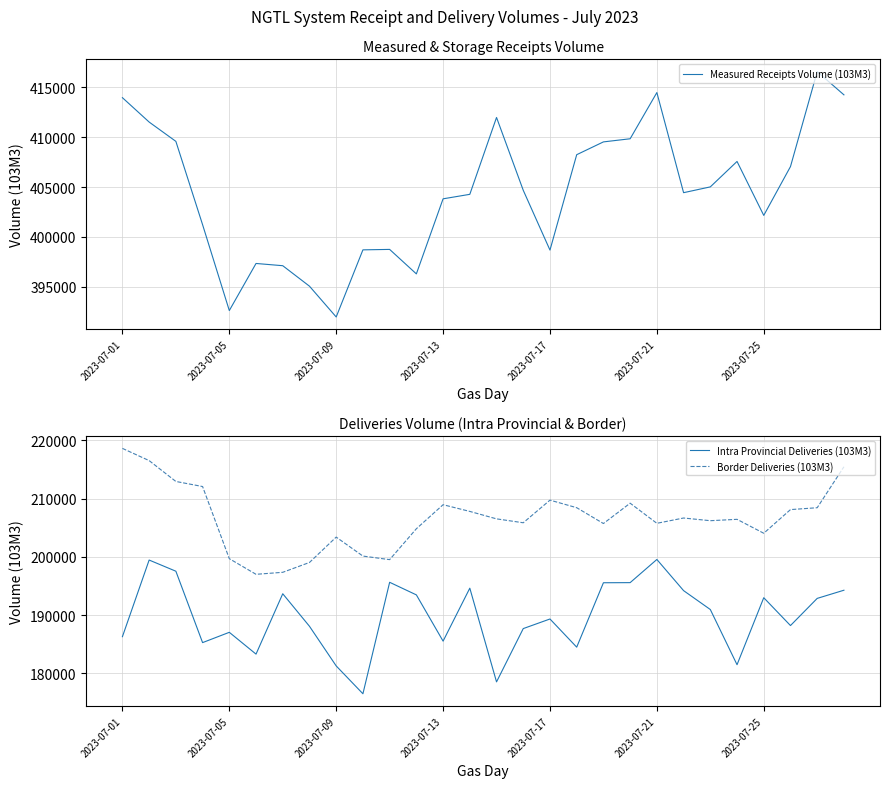

At which label does Border Deliveries (103M3) reach its peak?

2023-07-01